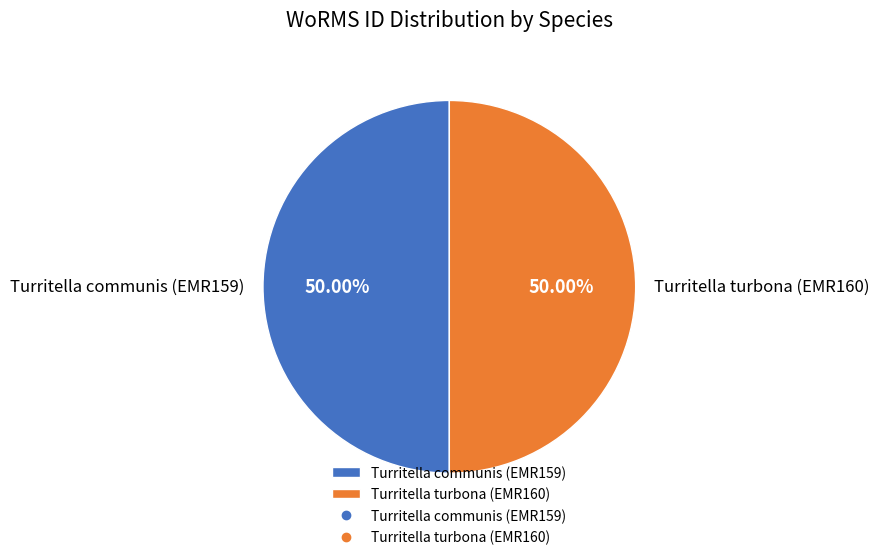

Combined, do Turritella communis (EMR159) and Turritella turbona (EMR160) account for over 50%?

Yes